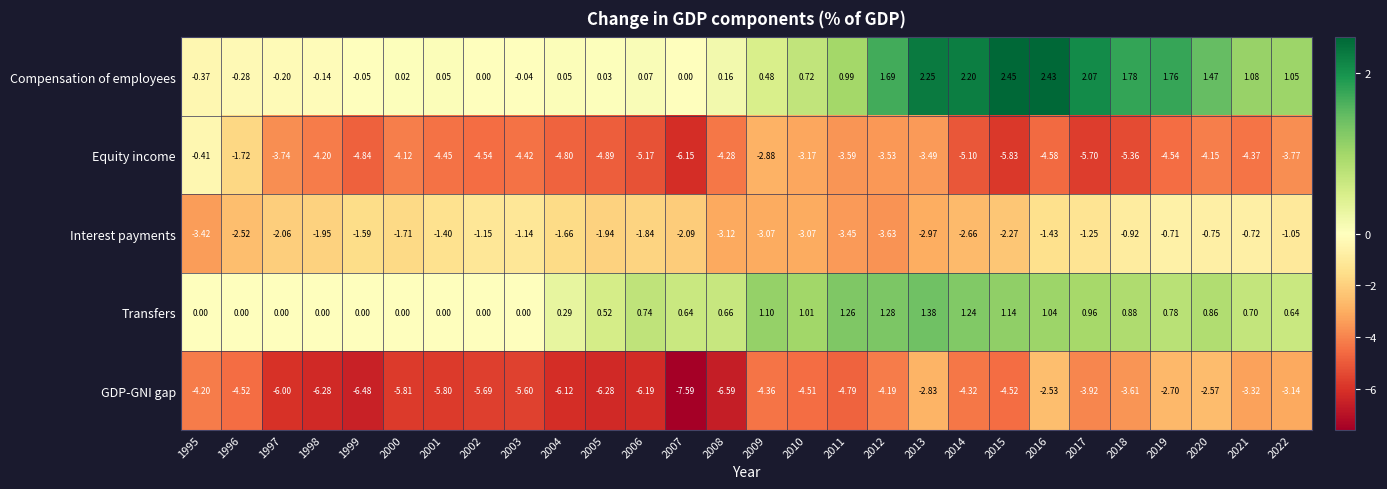

Rank the series at 1997 from lowest to highest value.

GDP-GNI gap, Equity income, Interest payments, Compensation of employees, Transfers